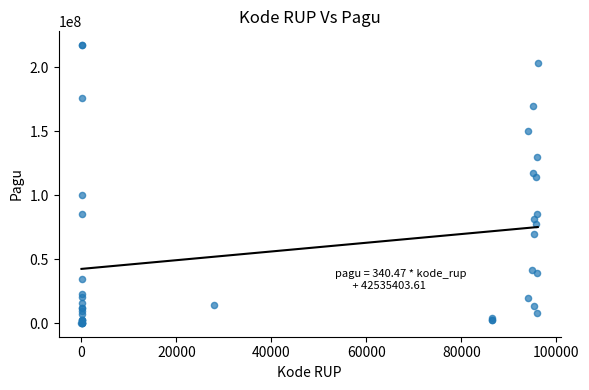

What Y value in the scatter plot is closest to 108830000?

114296000